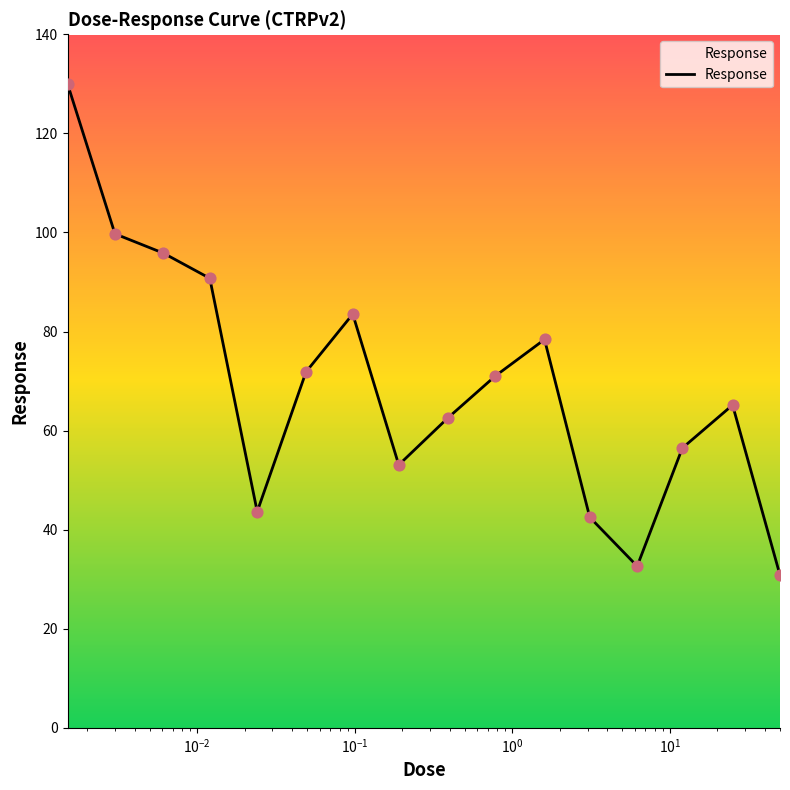

What is the maximum value shown in the chart?

130.0